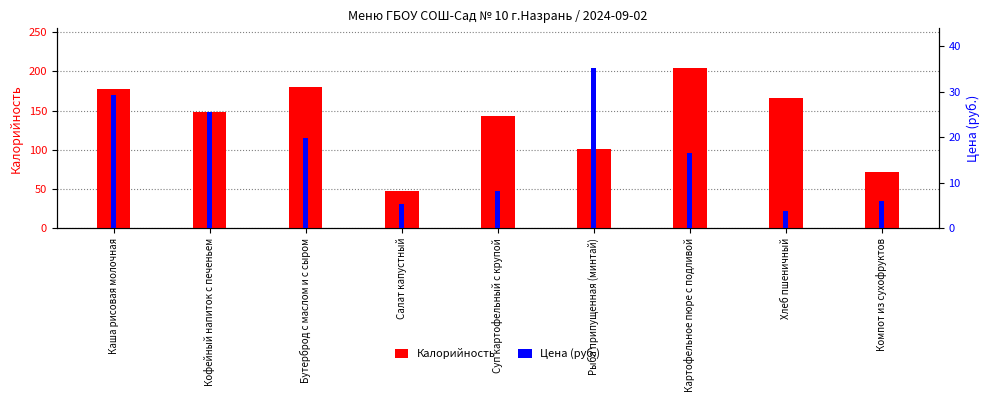

Between Компот из сухофруктов and Кофейный напиток с печеньем, which is larger?

Кофейный напиток с печеньем